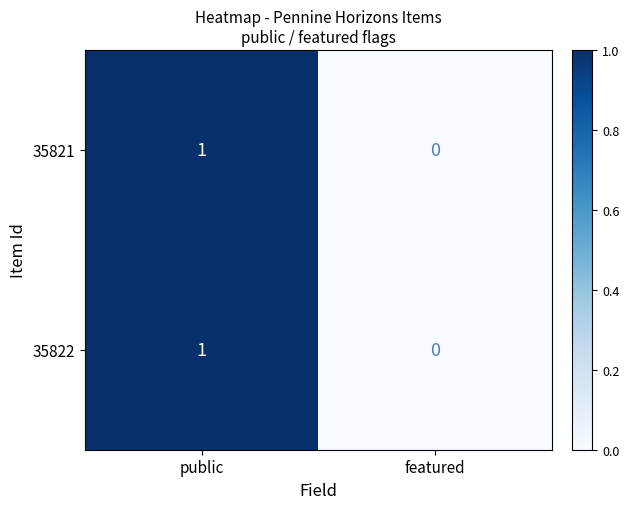

The value of 35821 at featured is 0. True or false?

True